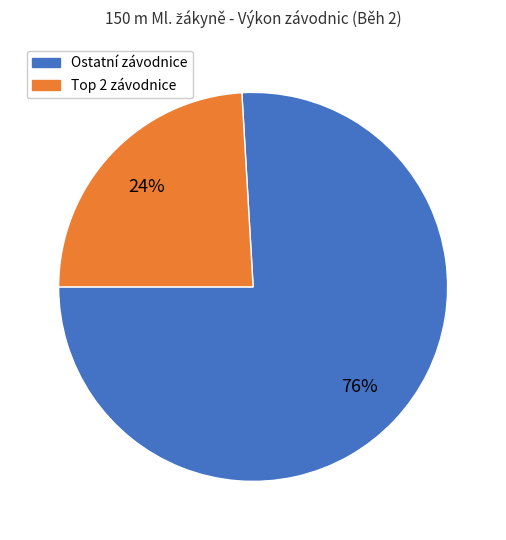

To the nearest percent, what is the average slice percentage?

50%